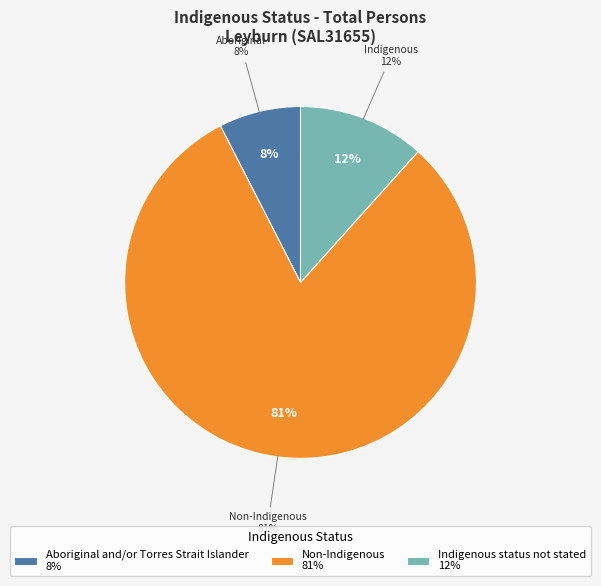

Which slice is the largest?

Non-Indigenous